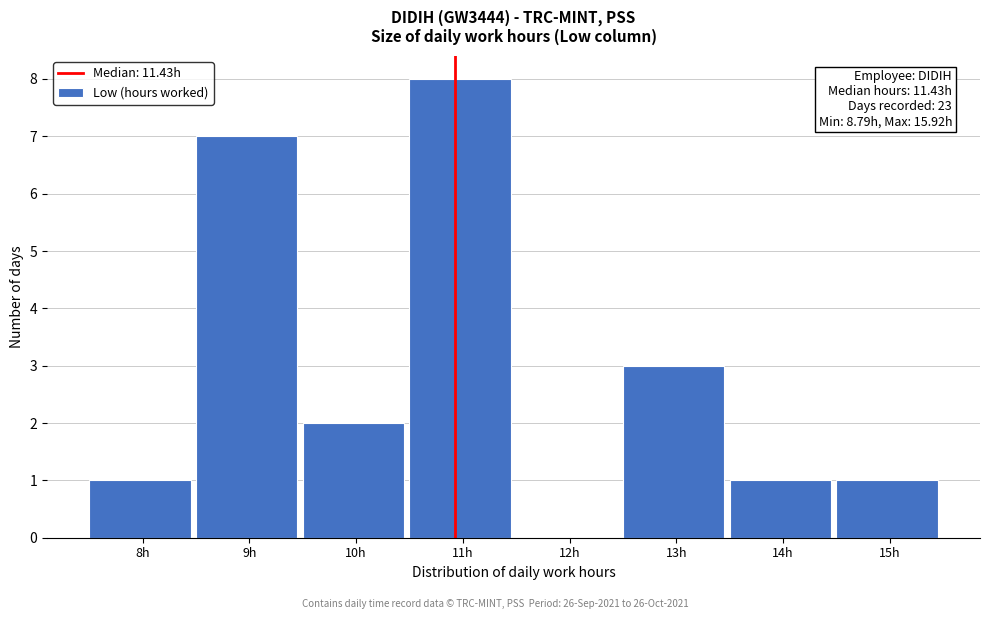

Reading left to right, extract all data points from this chart.

8h=1	9h=7	10h=2	11h=8	12h=0	13h=3	14h=1	15h=1